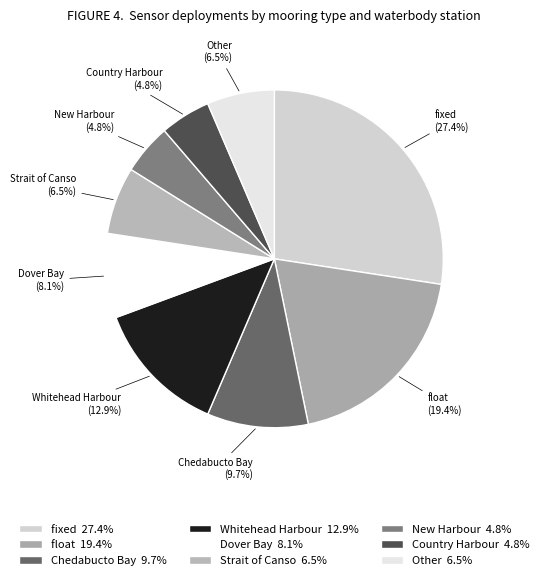

Which slice is the smallest?

Country Harbour-1307